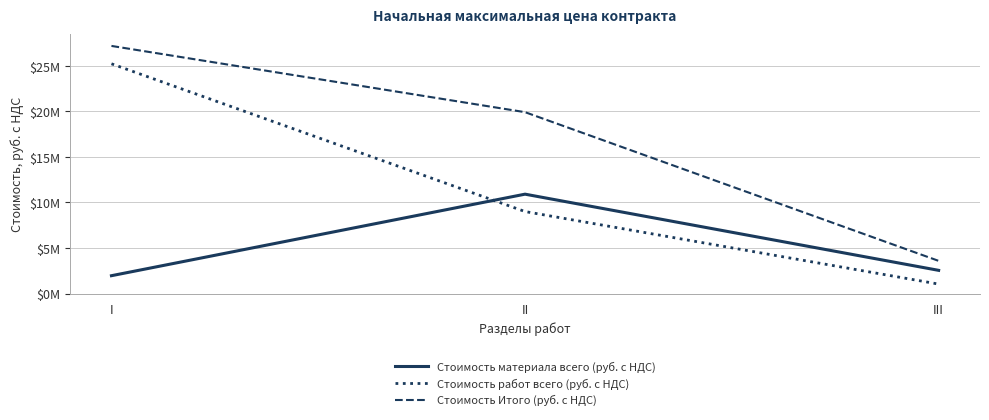

What is the maximum value for Стоимость материала всего (руб. с НДС)?

10912620.8